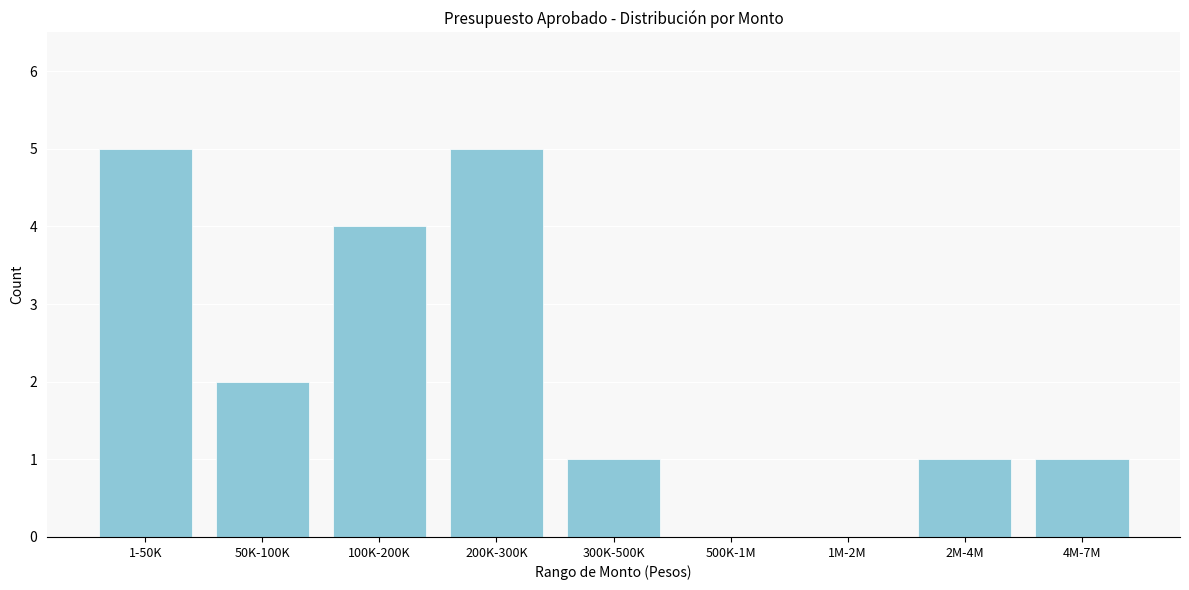

Reading left to right, list all the values displayed in this chart.

1-50K=5	50K-100K=2	100K-200K=4	200K-300K=5	300K-500K=1	500K-1M=0	1M-2M=0	2M-4M=1	4M-7M=1